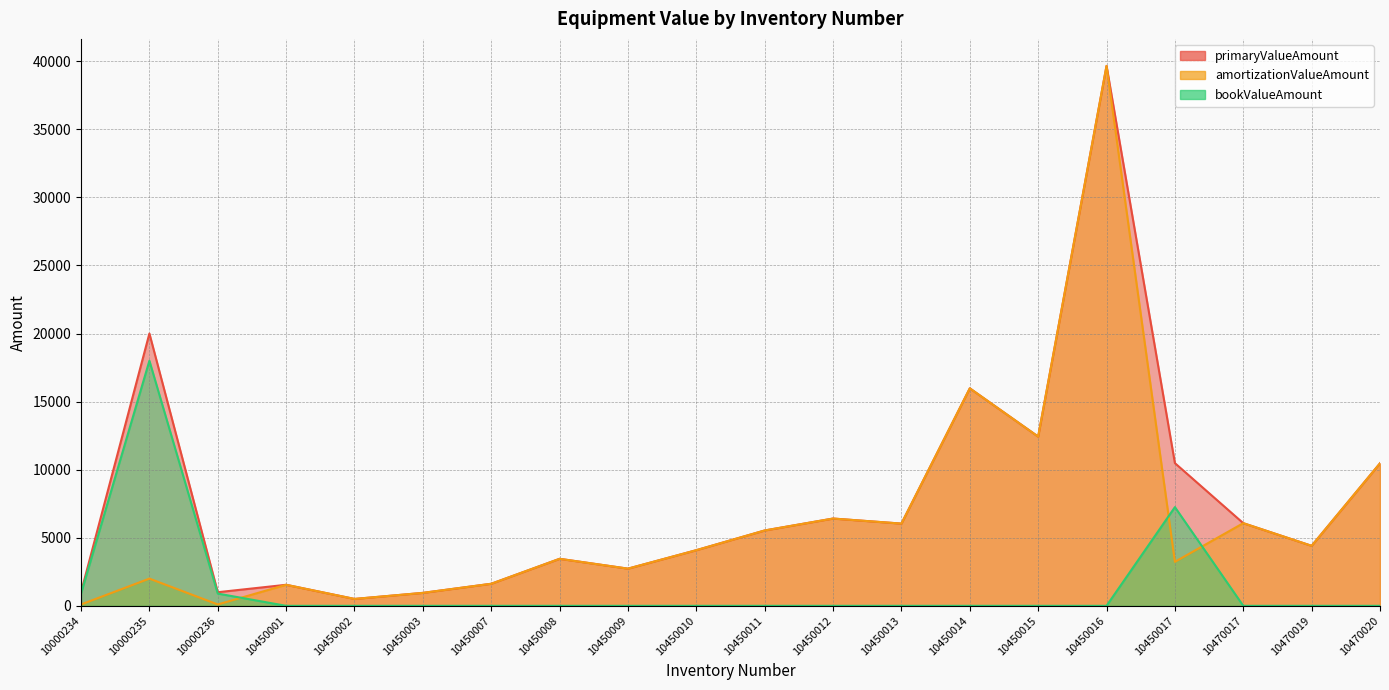

What is the highest value of the primaryValueAmount series?

39657.0